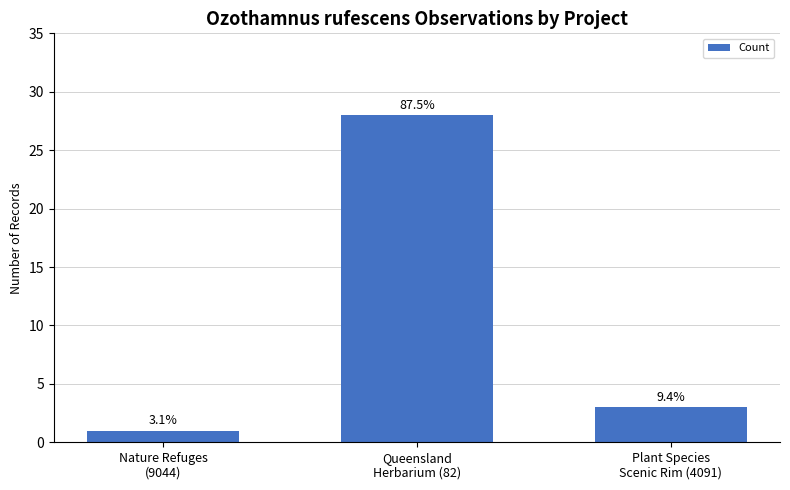

How many bars are there in total?

3